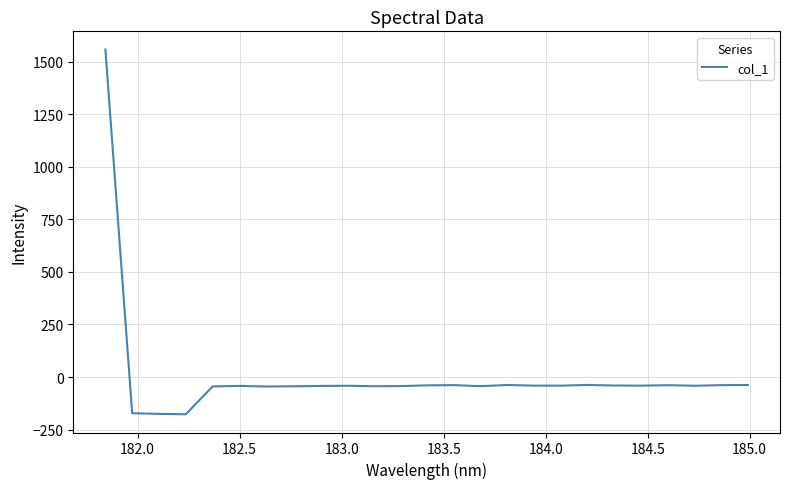

How many lines are shown in the chart?

1